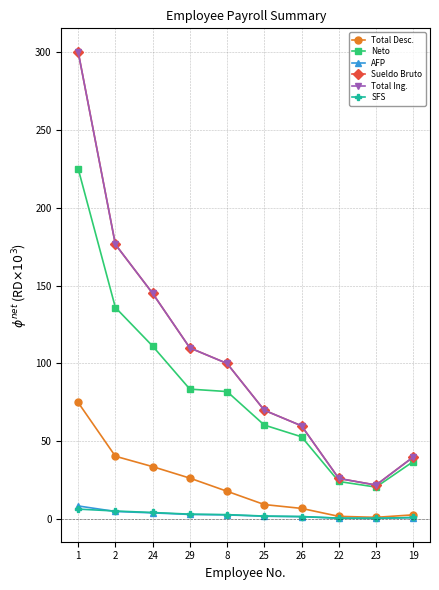

Is this an area chart (filled region under the line)?

No